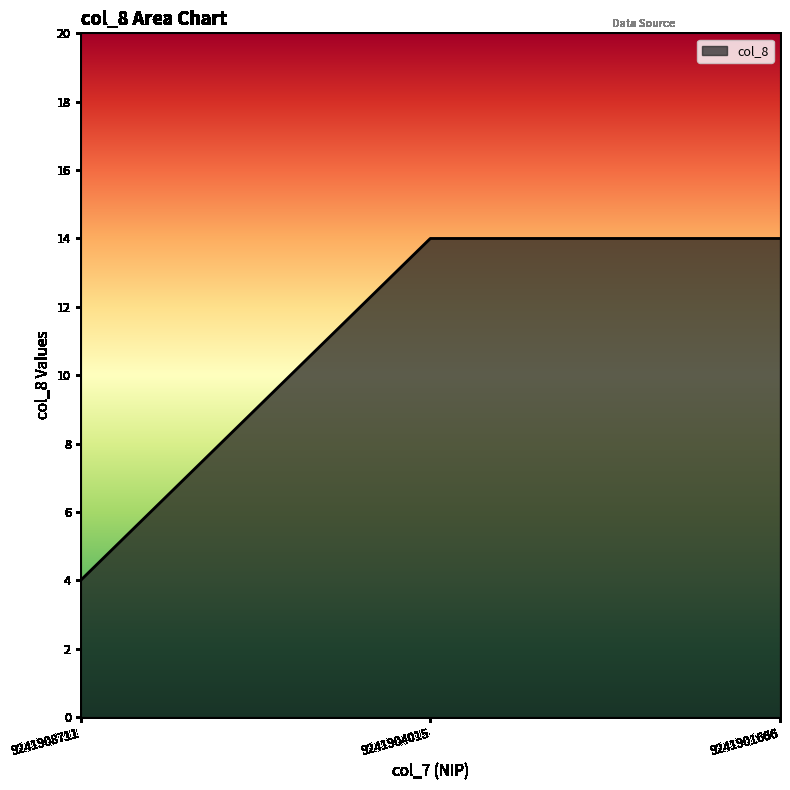

What is the change in value from 9241908711 to 9241901666?

+10